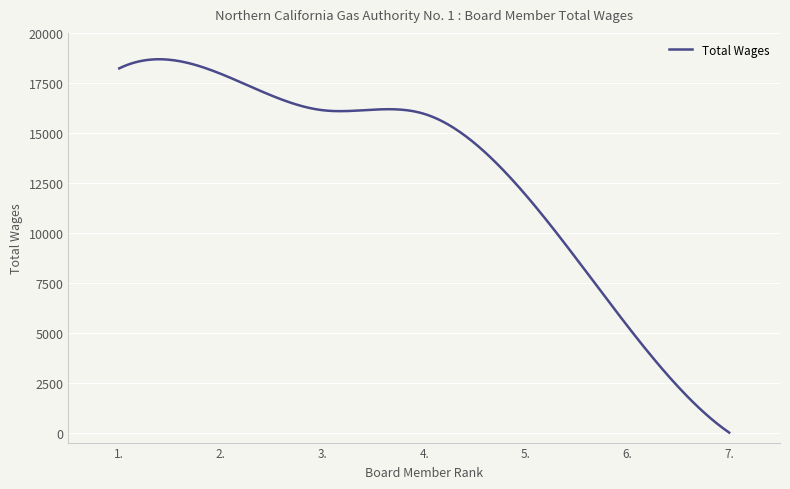

True or false: there are more than 1 points higher than both neighbors.

True